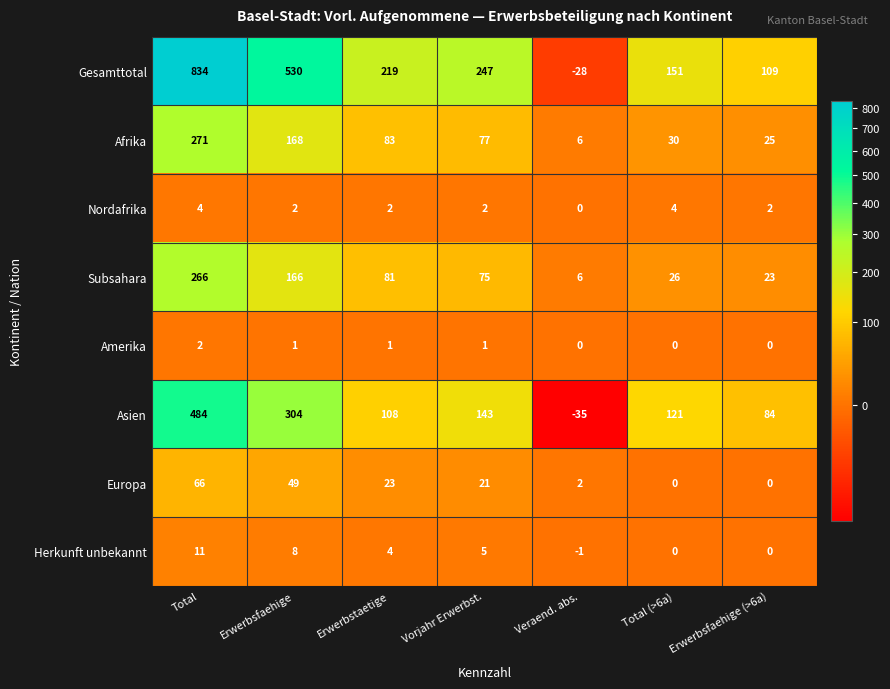

What is the sum of the Asien values at Total and Erwerbstaetige?

592